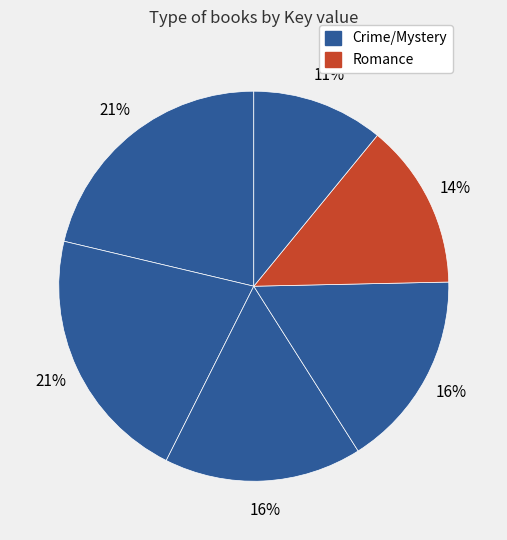

How many segments does this pie chart have?

6